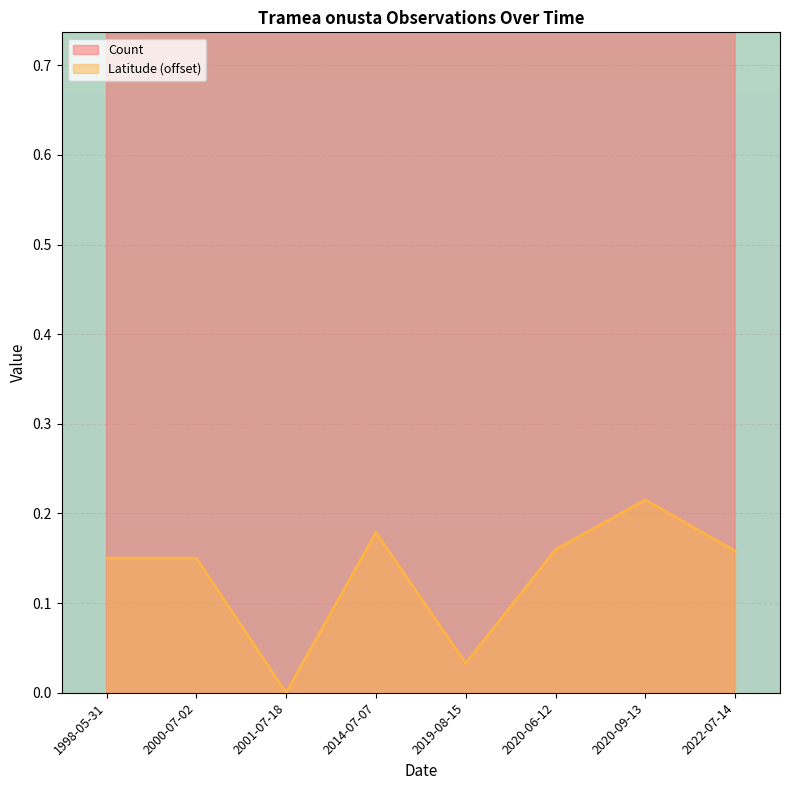

What is the lowest value of the Count series?

1.0